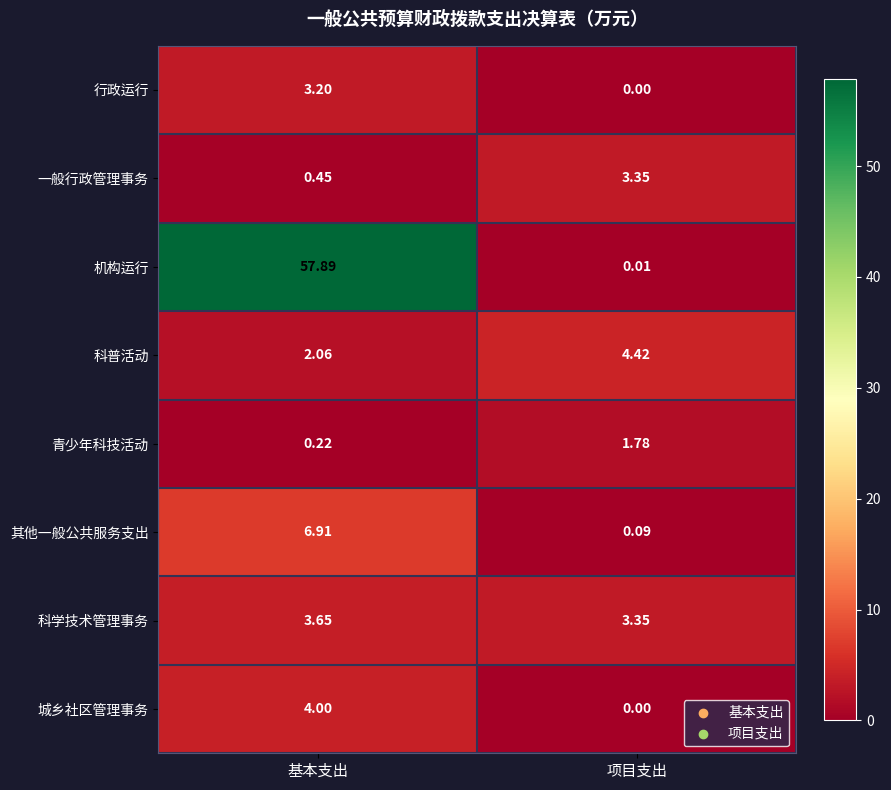

Which series changed the most between 基本支出 and 项目支出?

机构运行